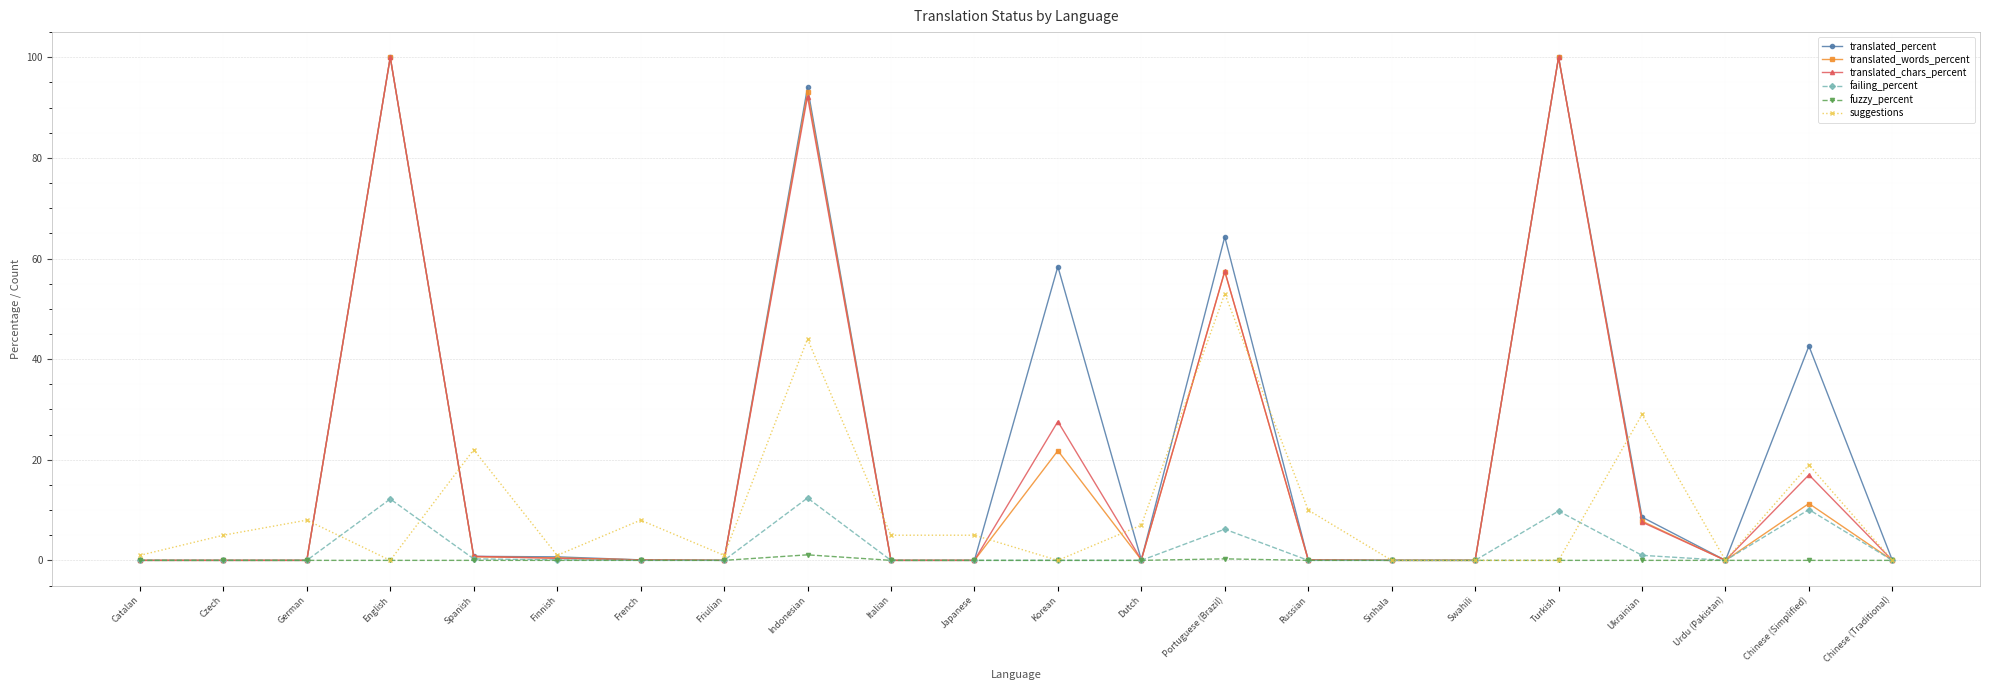

The translated_chars_percent series shows 12.0 at Ukrainian. True or false?

False